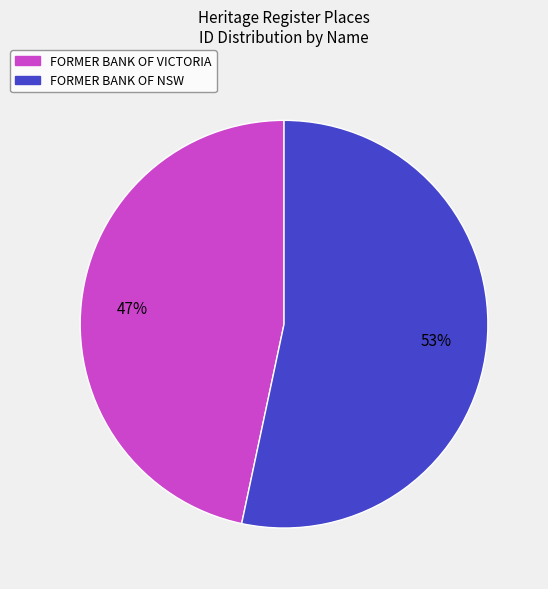

True or false: FORMER BANK OF NSW accounts for 53% of the total.

True